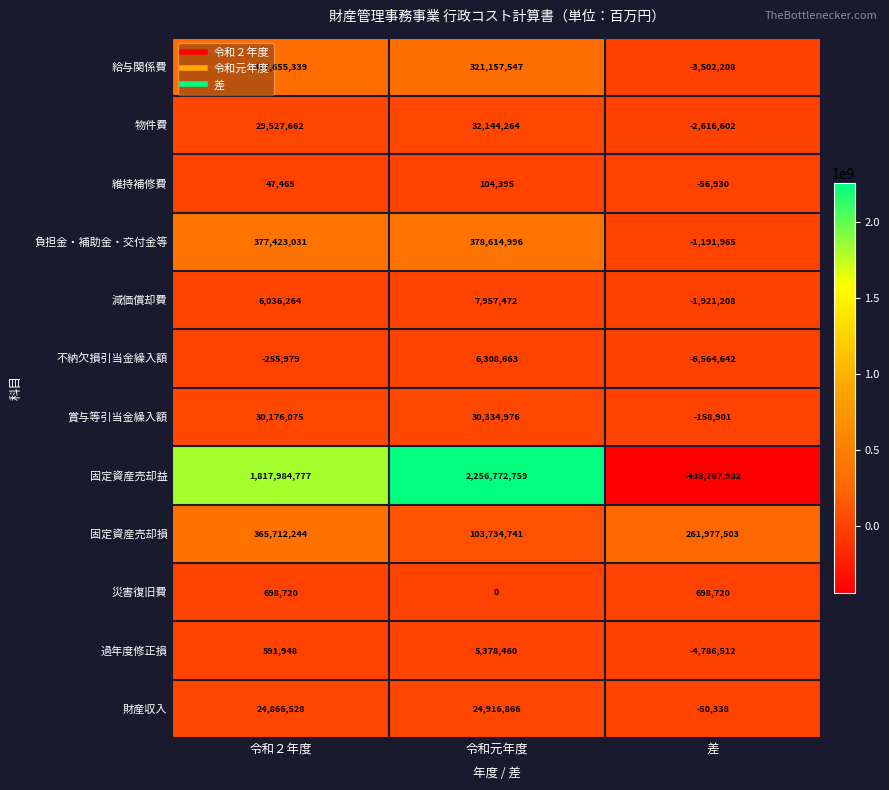

Read the 固定資産売却益 value at 令和２年度, to the nearest 100.

1817984800